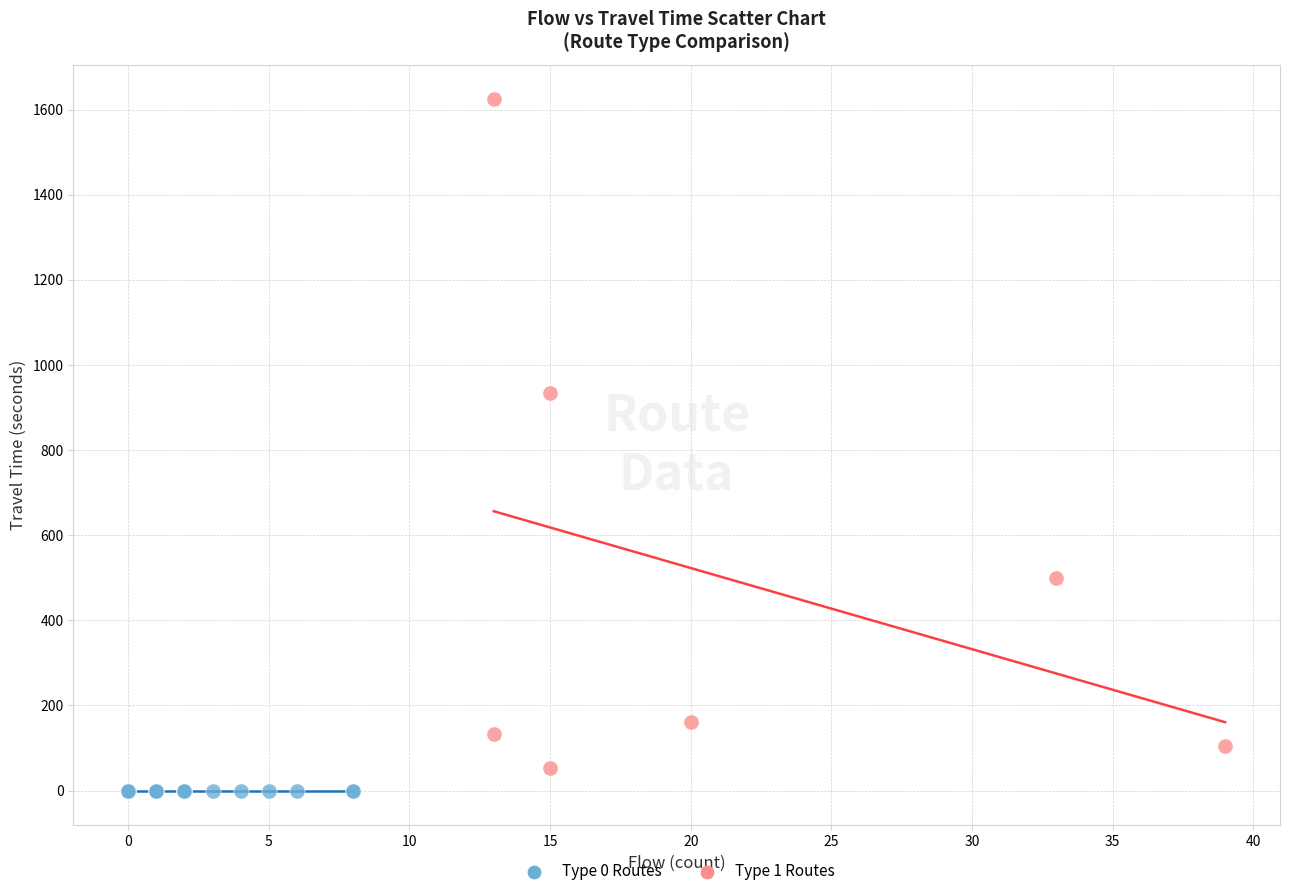

What are all the series names shown in the legend?

Type 0 Routes, Type 1 Routes